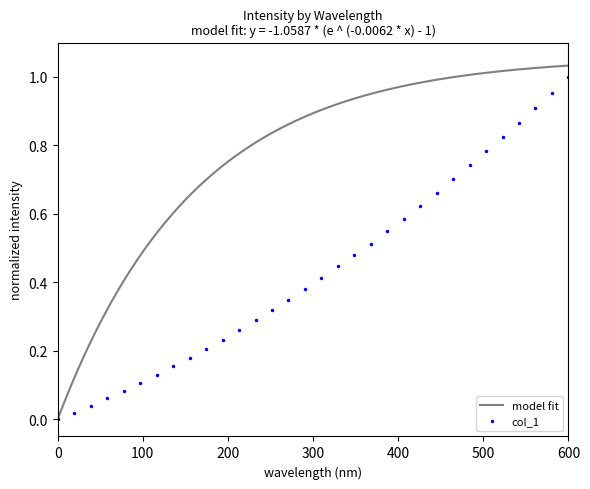

Between 220.9264 and 221.4993, which is larger?

221.4993